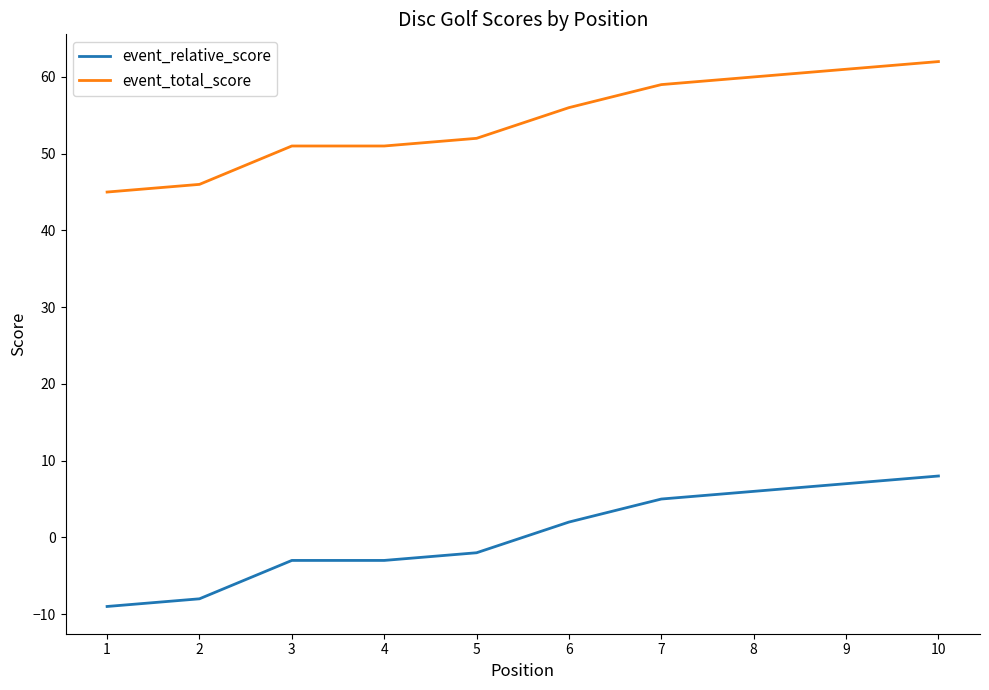

How many positive values does the event_relative_score series have?

5